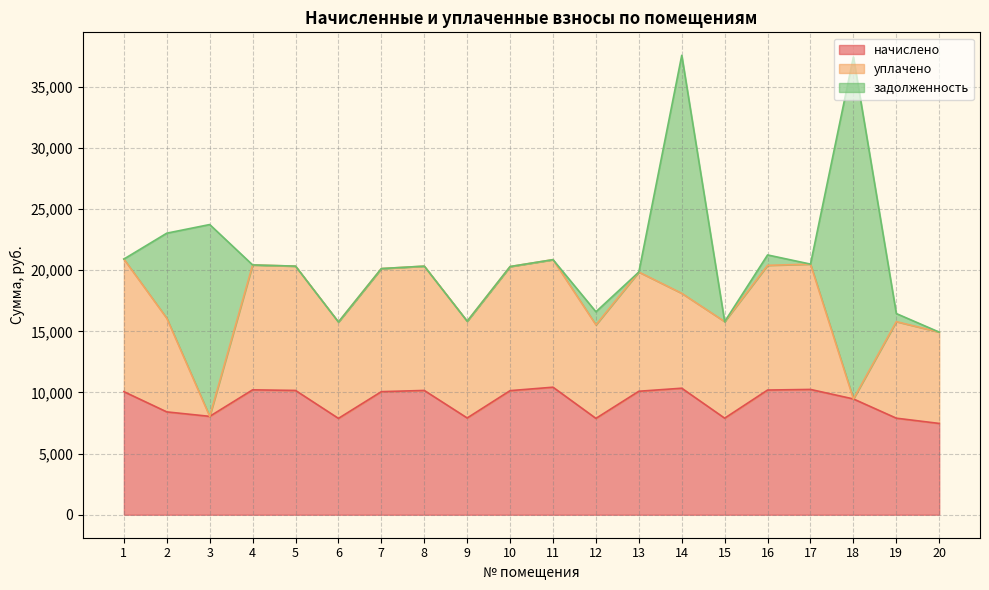

How many interior local peaks does the начислено series have?

5